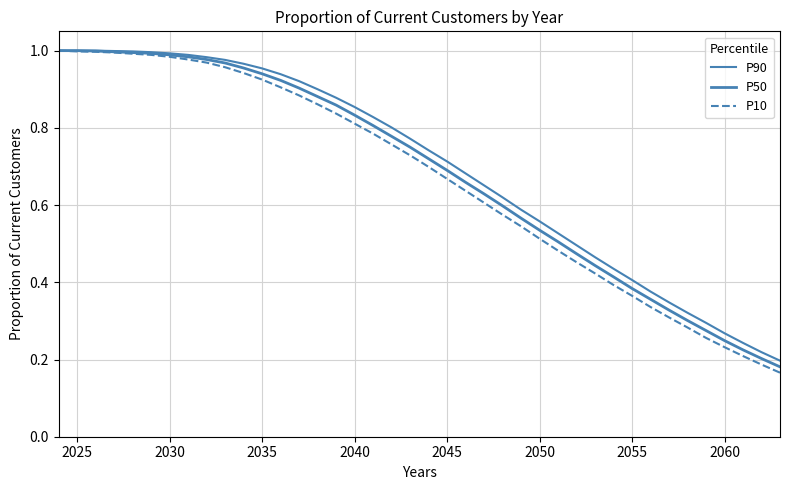

What is the sum of all P90 values?

27.9